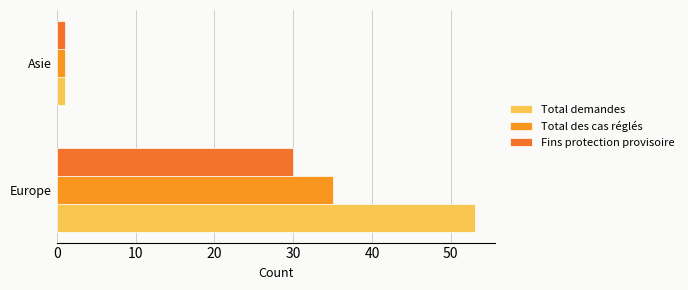

Reading left to right, extract all data points from this chart.

Total demandes: 53	1
Total des cas réglés: 35	1
Fins protection provisoire: 30	1